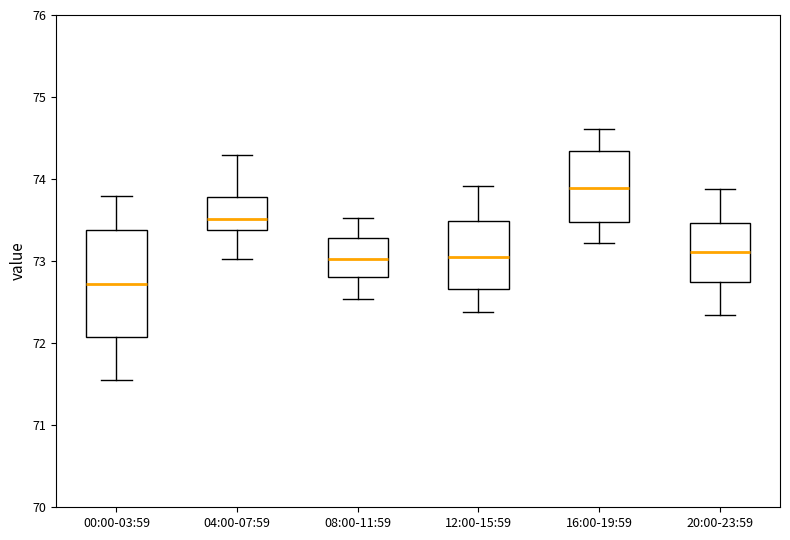

Reading left to right, transcribe this box plot: for each box, give where its median line is, the range the box spans, and where its two whiskers end, as read against the y-axis. The values are not printed on the chart, so give them approximately, as read against the axis.

00:00-03:59: median 72.7, box 72.1 to 73.4, whiskers 71.6 to 73.8
04:00-07:59: median 73.5, box 73.4 to 73.8, whiskers 73.0 to 74.3
08:00-11:59: median 73.0, box 72.8 to 73.3, whiskers 72.5 to 73.5
12:00-15:59: median 73.1, box 72.7 to 73.5, whiskers 72.4 to 73.9
16:00-19:59: median 73.9, box 73.5 to 74.3, whiskers 73.2 to 74.6
20:00-23:59: median 73.1, box 72.7 to 73.5, whiskers 72.3 to 73.9